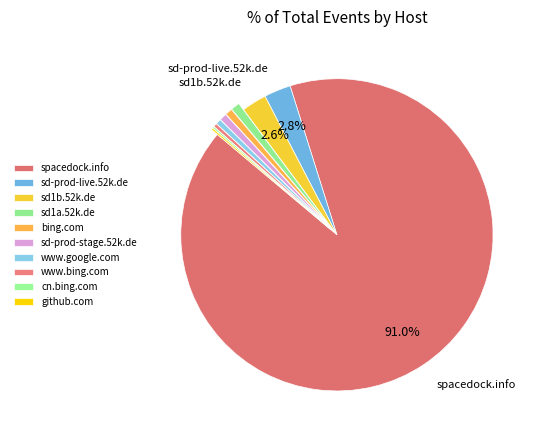

To the nearest percent, what portion does sd-prod-stage.52k.de represent?

1%